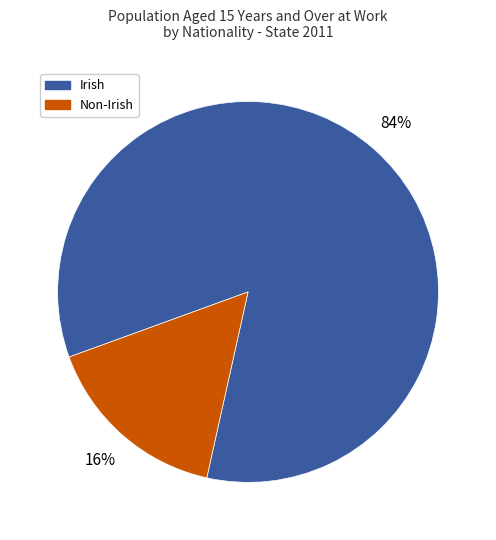

The Irish slice represents 84% of the pie. True or false?

True